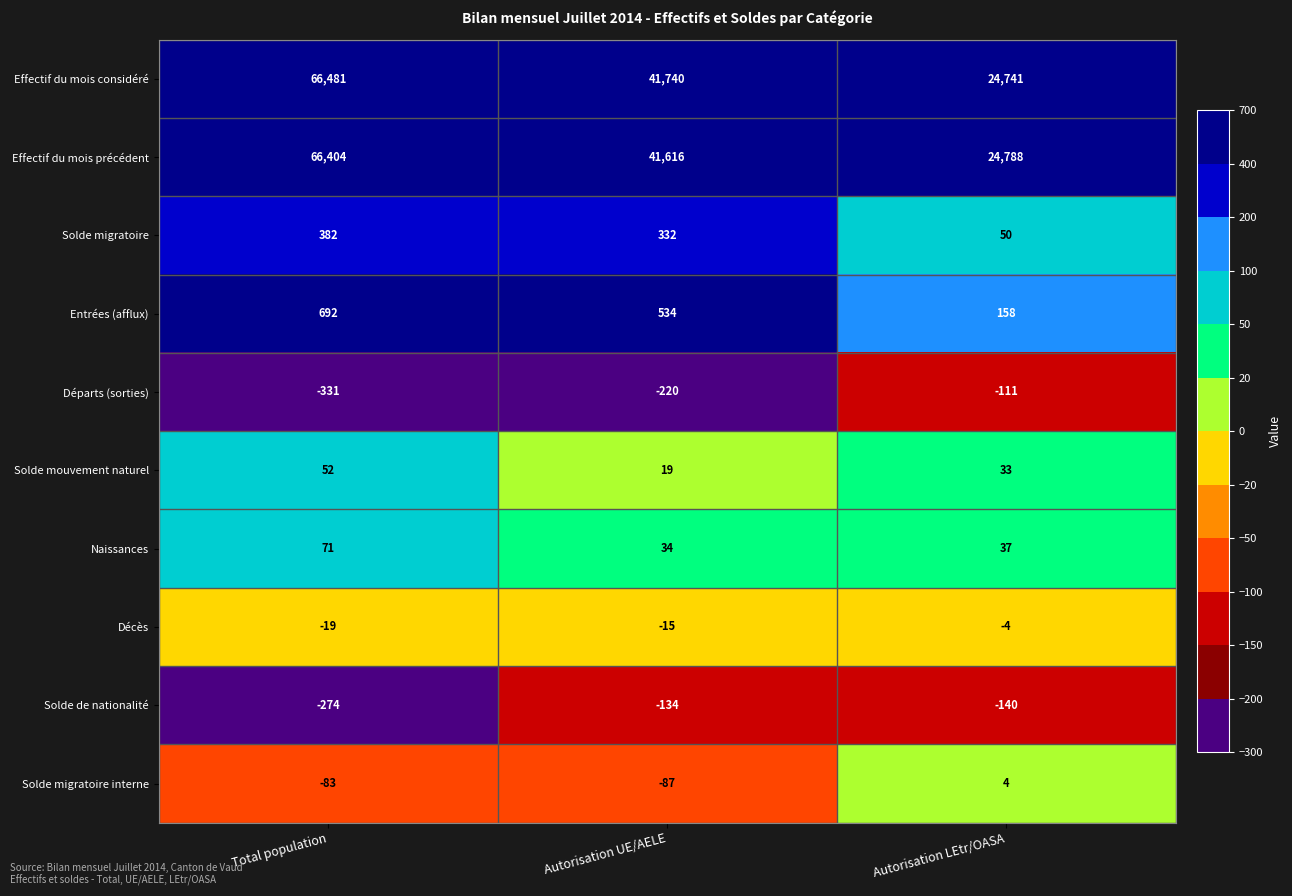

What is the maximum value shown in the chart?

66481